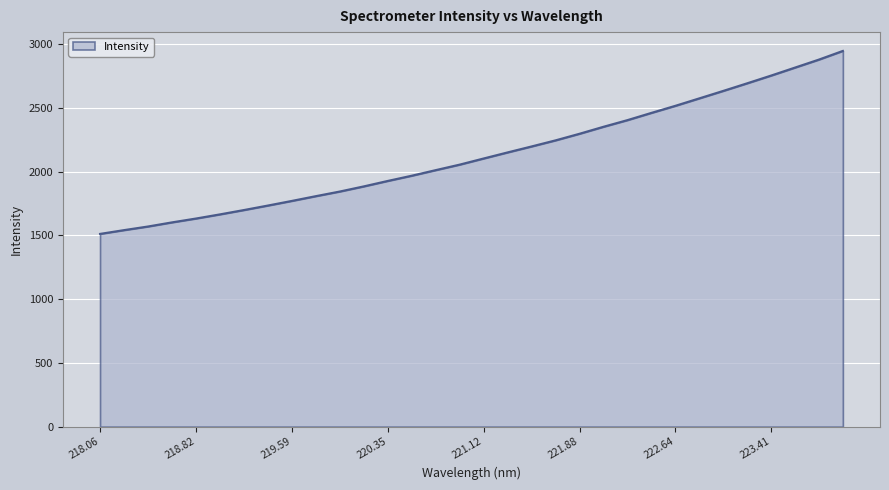

Count the number of categories in the chart.

32